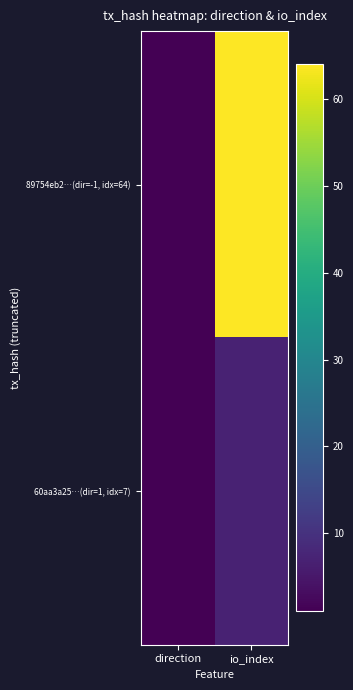

How many data points does each series have?

2